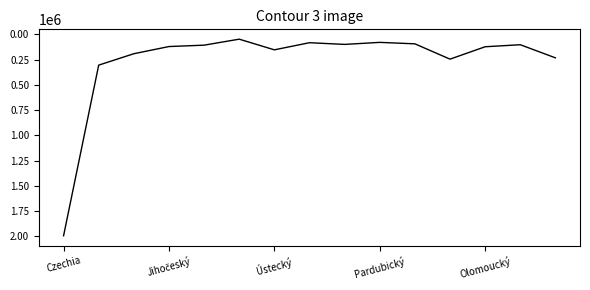

What is the difference between the maximum and minimum values?

1944533